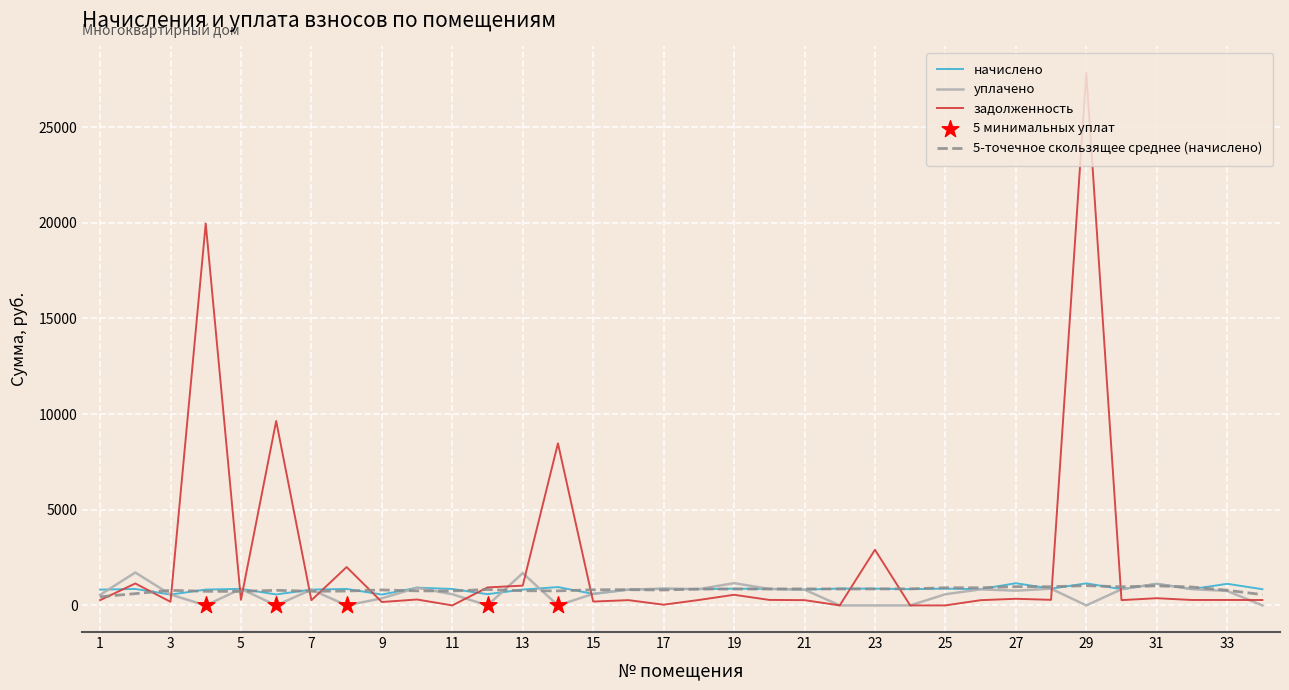

Which series has the largest total across all categories?

задолженность